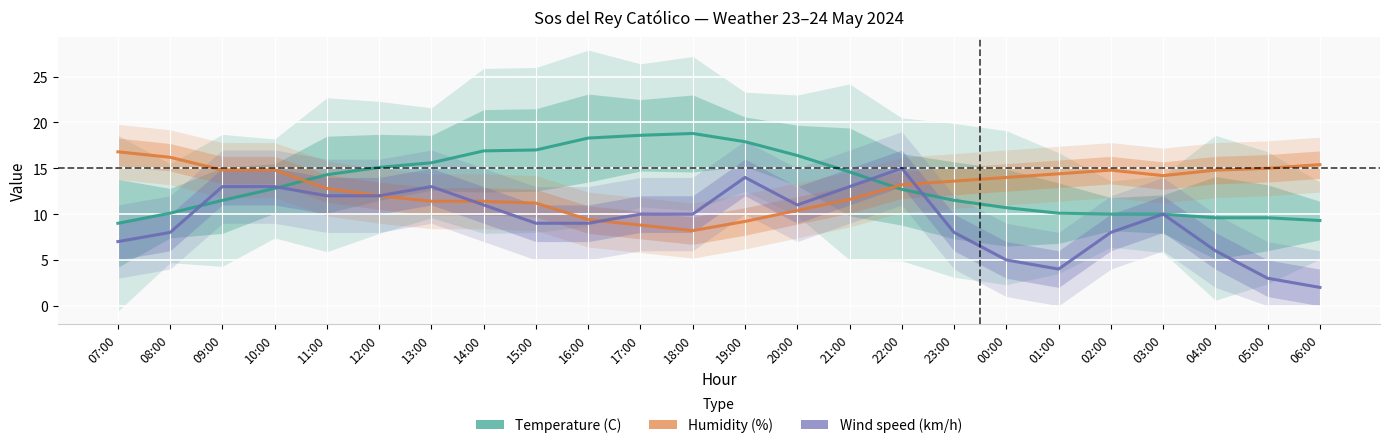

Rank the categories by Wind speed (km/h) value from lowest to highest.

06:00, 05:00, 01:00, 00:00, 04:00, 07:00, 08:00, 23:00, 02:00, 15:00, 16:00, 17:00, 18:00, 03:00, 14:00, 20:00, 11:00, 12:00, 09:00, 10:00, 13:00, 21:00, 19:00, 22:00